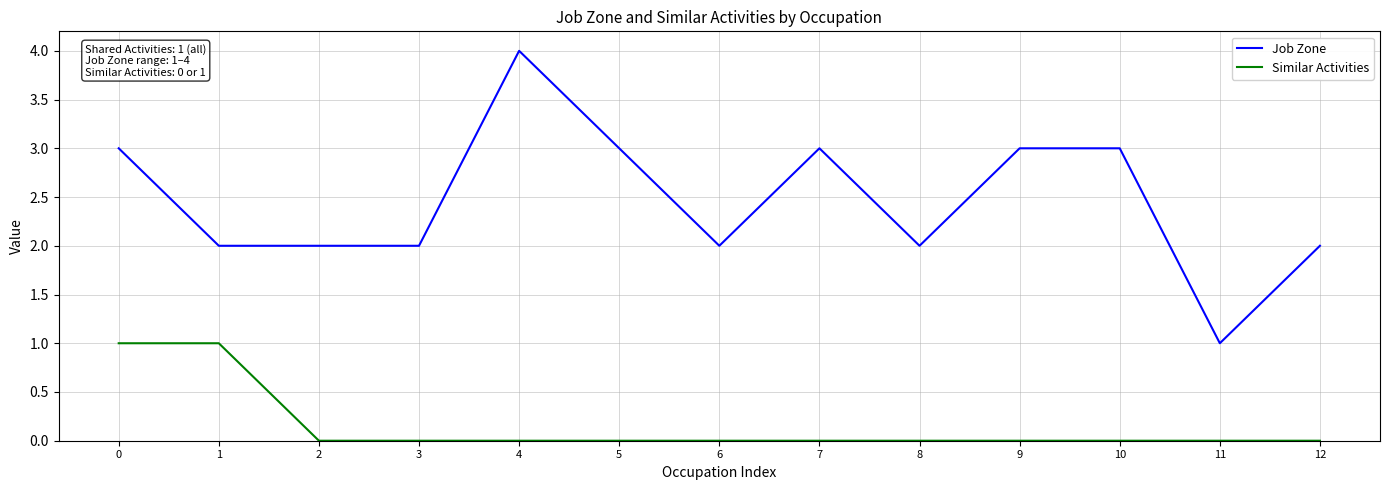

What is the sum of all Similar Activities values?

2